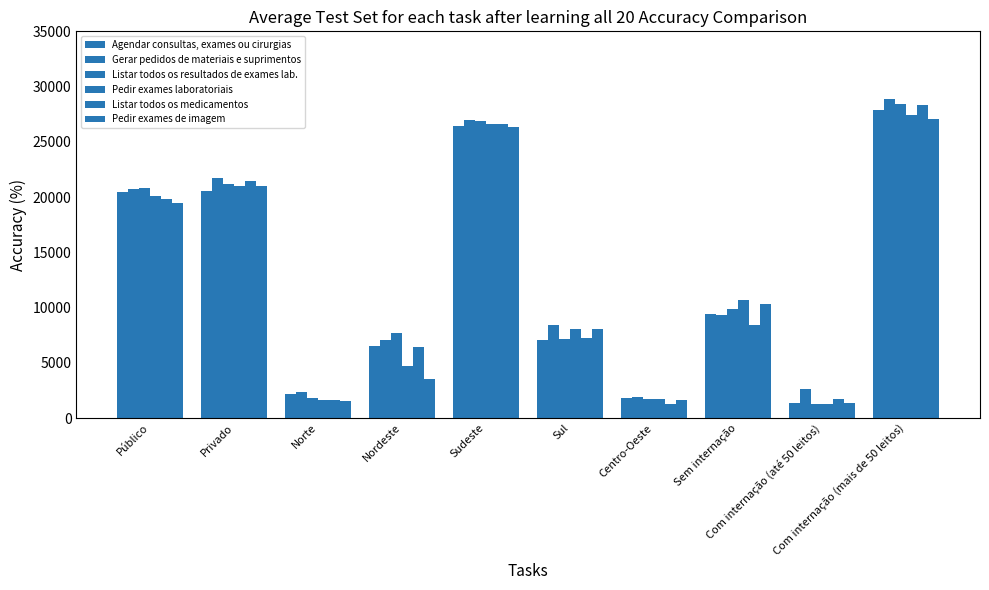

What is the difference between the second highest and second lowest values in the Pedir exames laboratoriais series?

24958.6